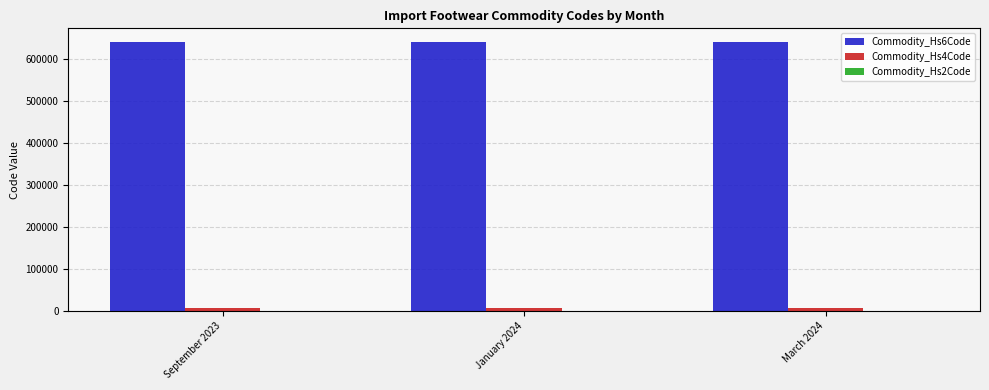

Which series has the largest total across all categories?

Commodity_Hs6Code